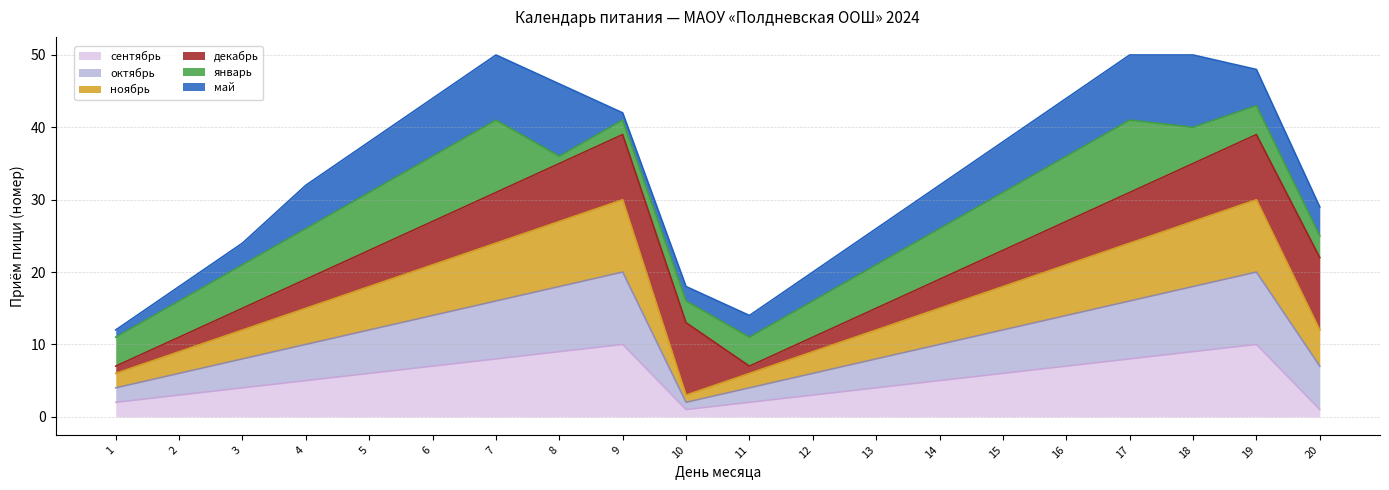

The value of сентябрь at 2 is 3. True or false?

True